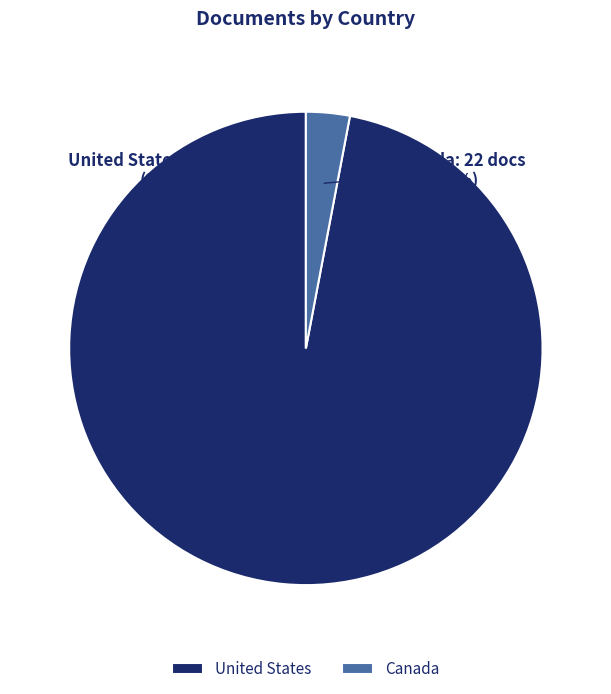

To the nearest percent, what is the difference between the largest and smallest slice percentages?

94%